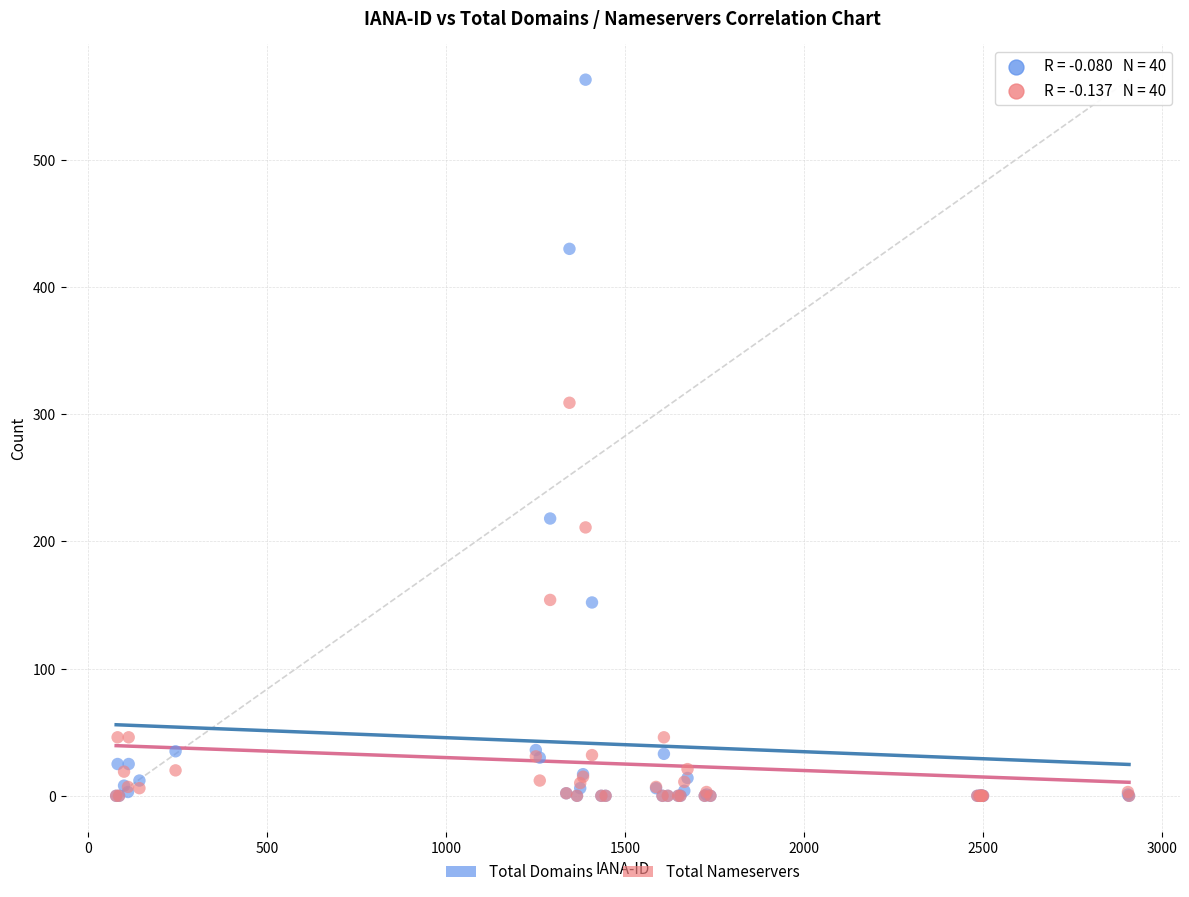

Which series has the widest spread of Y values?

Total Domains